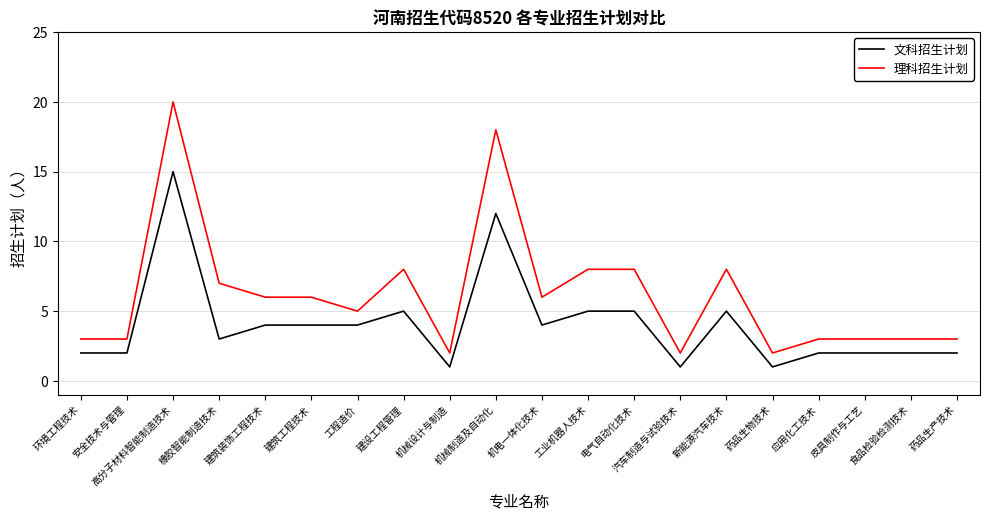

True or false: 理科招生计划 and 文科招生计划 cross at least once.

False